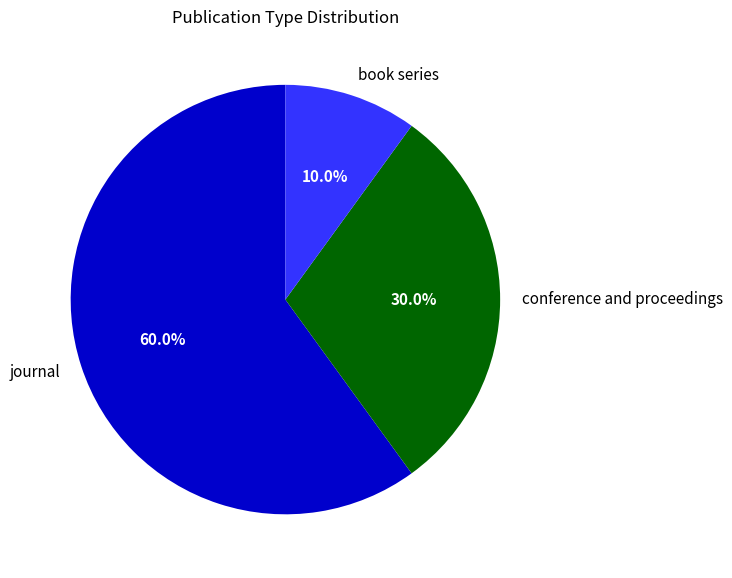

What is the ratio of the value at book series to the value at conference and proceedings?

0.3